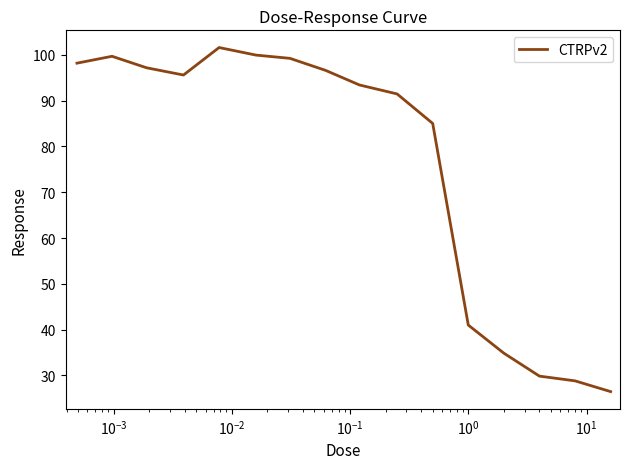

What is the difference between the maximum and minimum values?

75.1